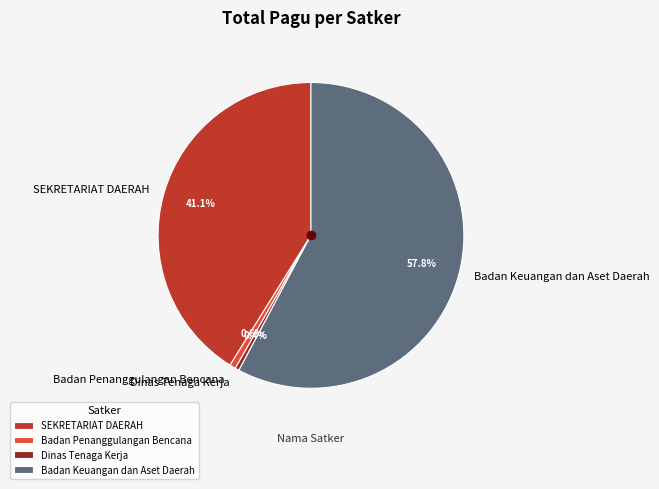

To the nearest percent, what is the average slice percentage?

25%